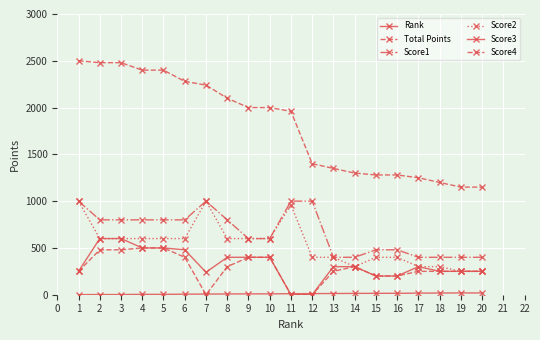

How many categories are shown in the chart?

20